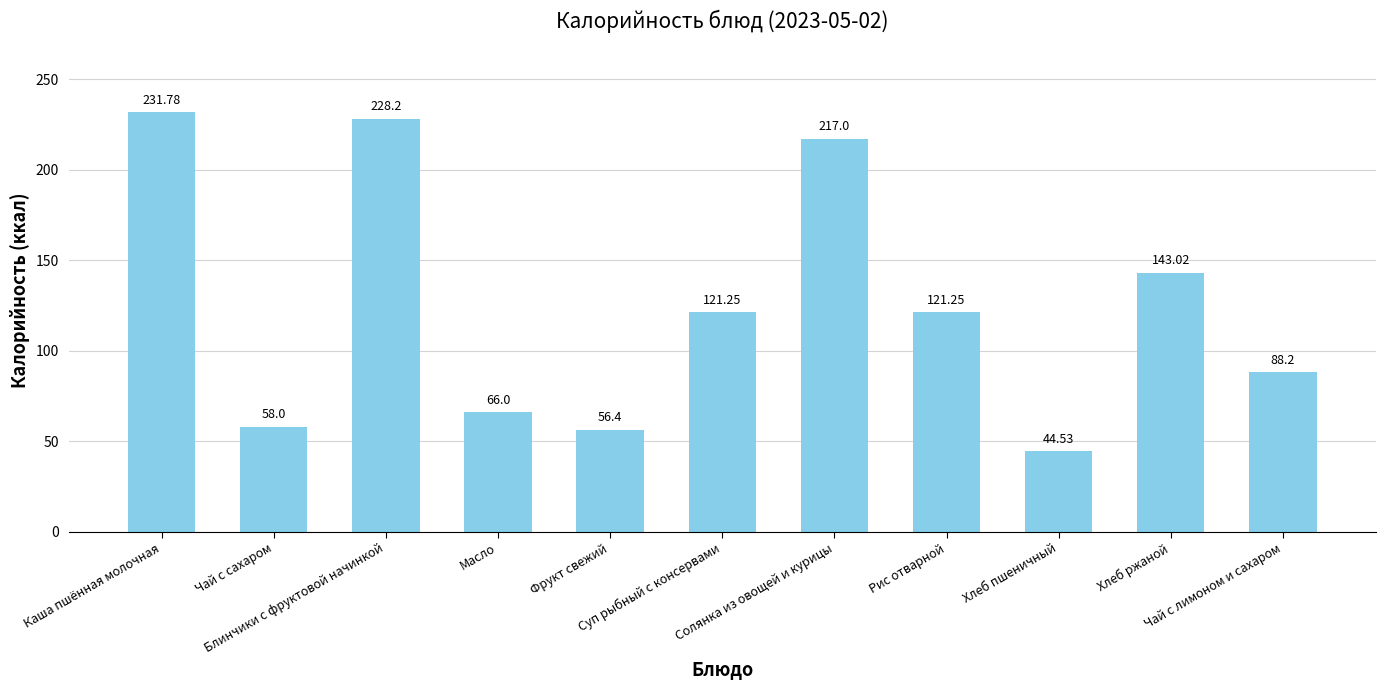

What is the smallest value displayed?

44.5